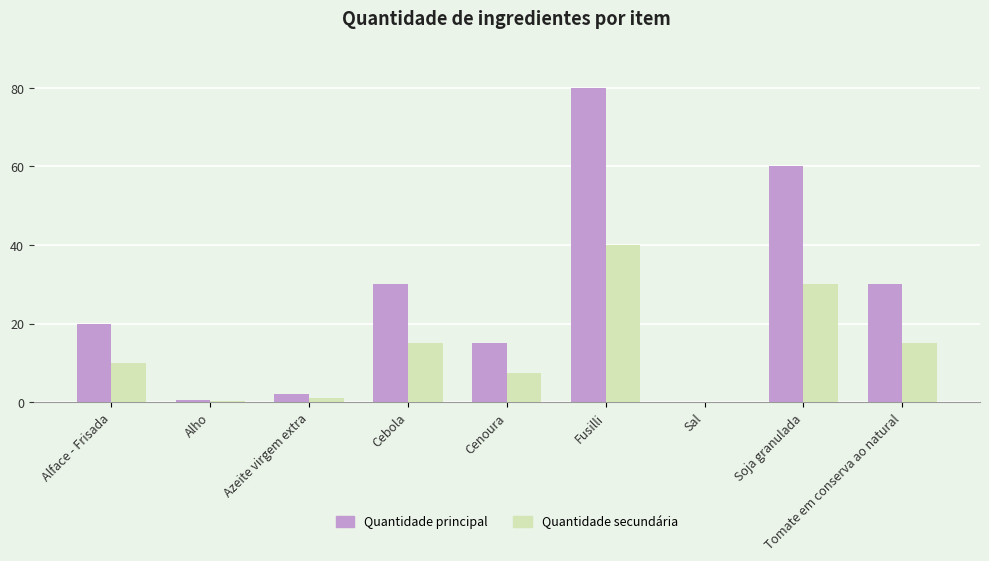

Which series changed the most between Cebola and Sal?

Quantidade principal